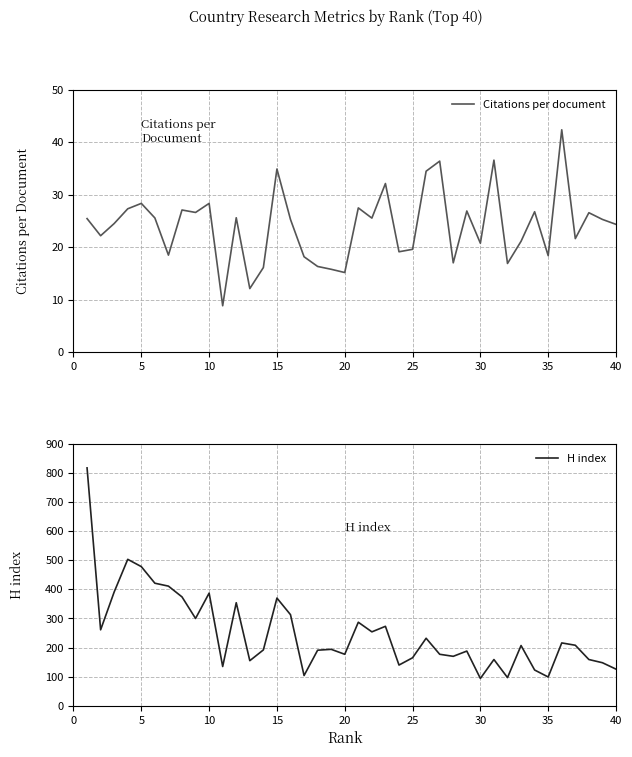

Count the number of data series in this chart.

2